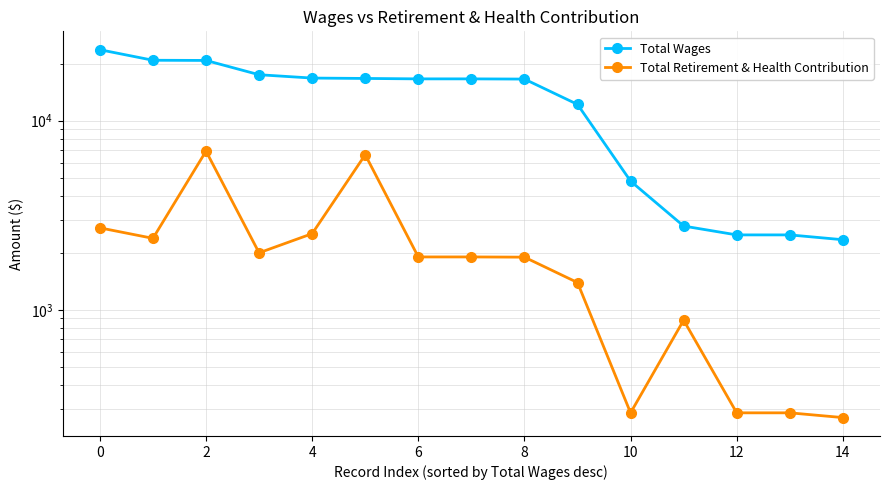

What are all the series names shown in the legend?

Total Wages, Total Retirement & Health Contribution